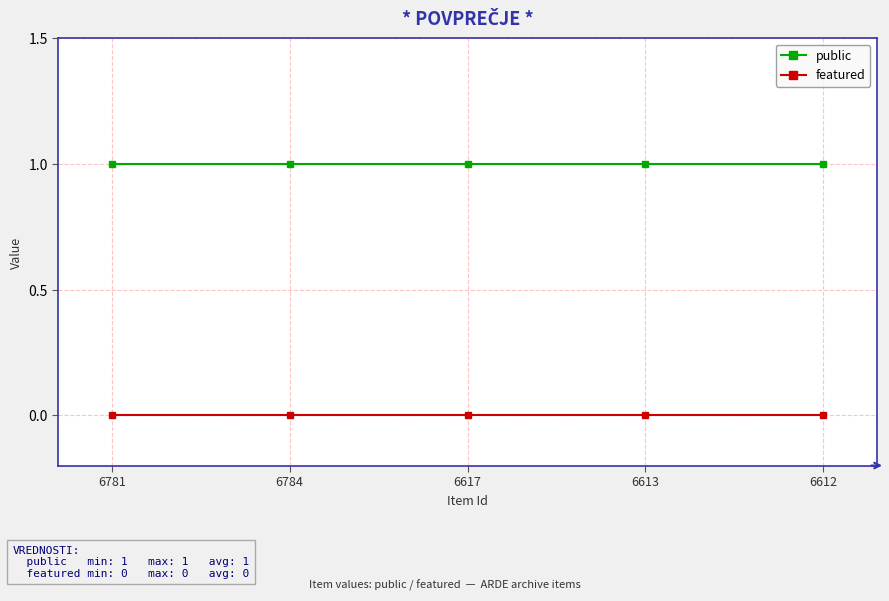

Which series has the largest total across all categories?

public